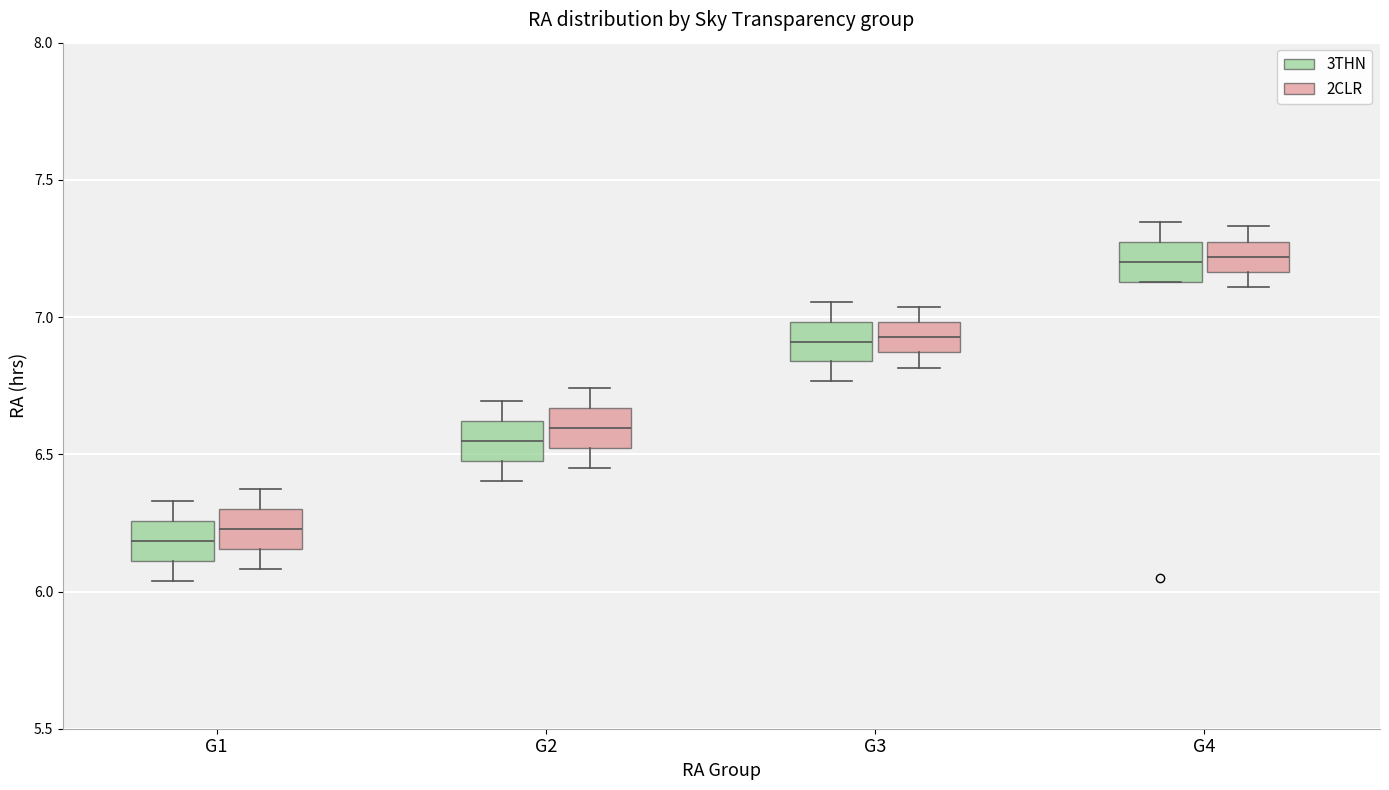

Where is the upper edge of the box for G3 (3THN) on the y-axis? The values are not printed on the chart, so give them approximately, as read against the axis.

7.00